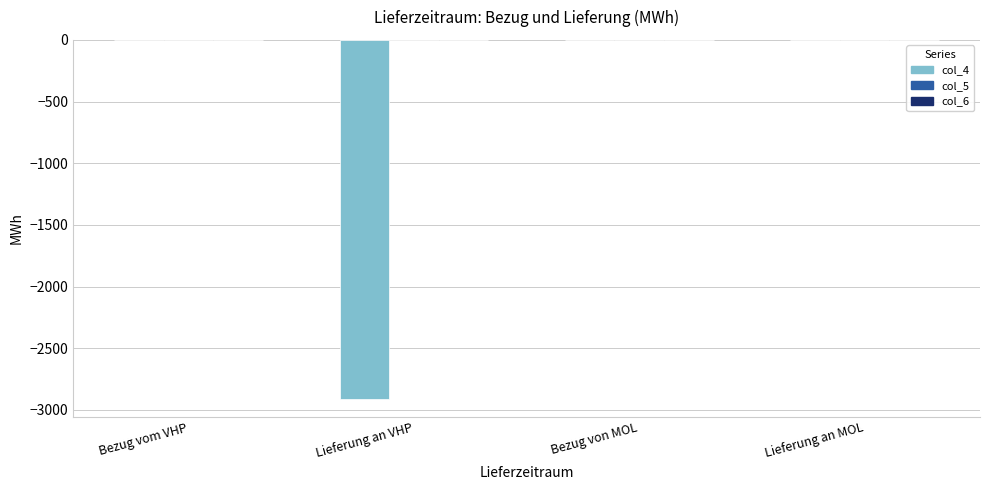

The chart shows a value of 0 at Lieferung an MOL. True or false?

True